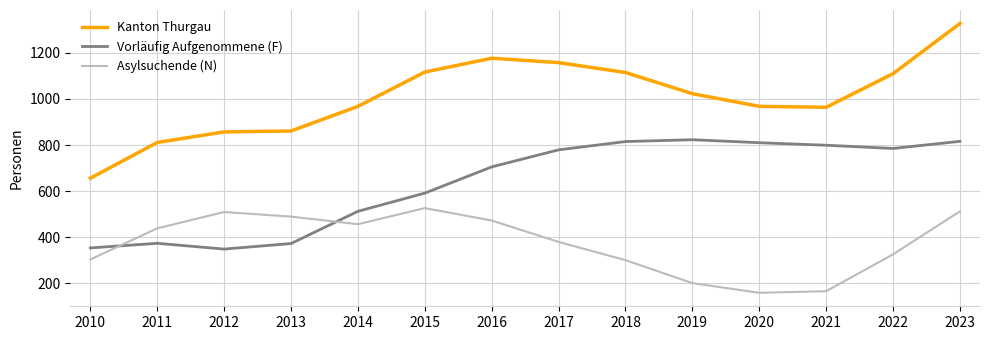

How many distinct data groups are displayed?

3